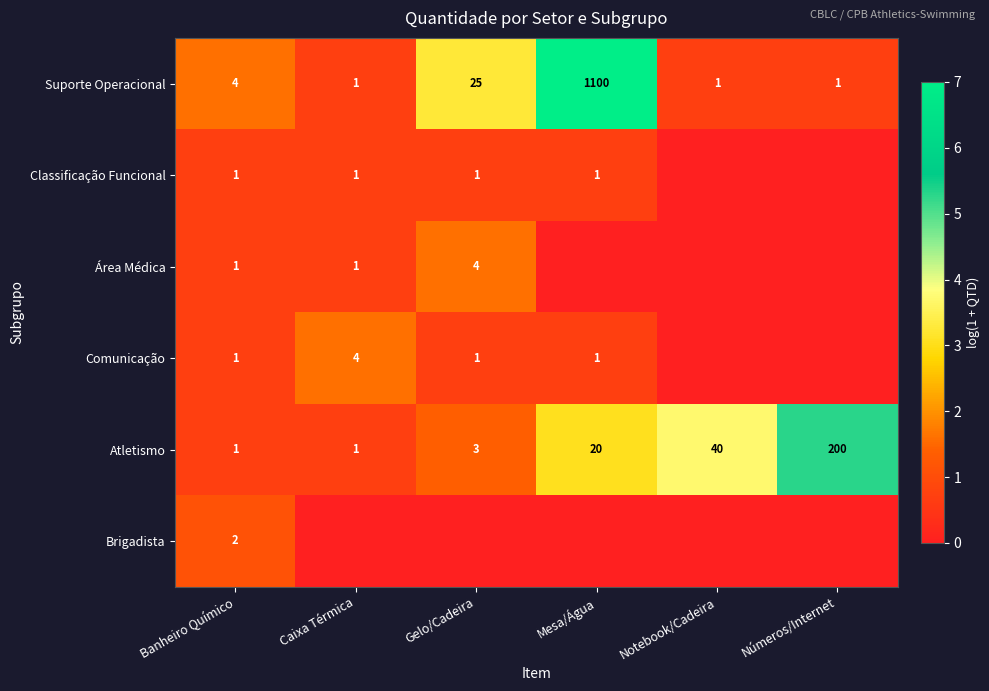

What is the total value across all series at Banheiro Químico?

10